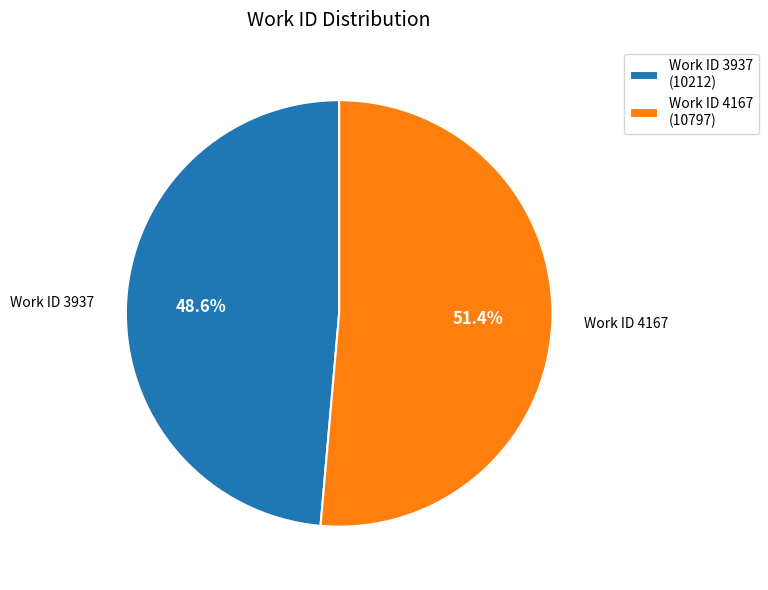

Is the sum of Work ID 4167 (10797) and Work ID 3937 (10212) greater than half?

Yes